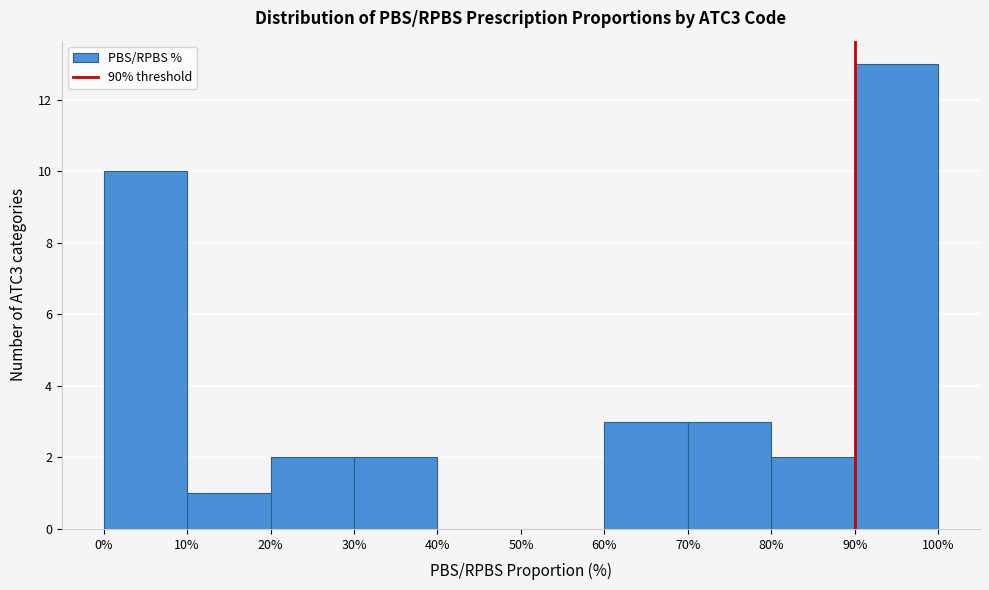

What is the height of the bar covering 20% to 30% on the x-axis? The values are not printed on the chart, so give them approximately, as read against the axis.

2